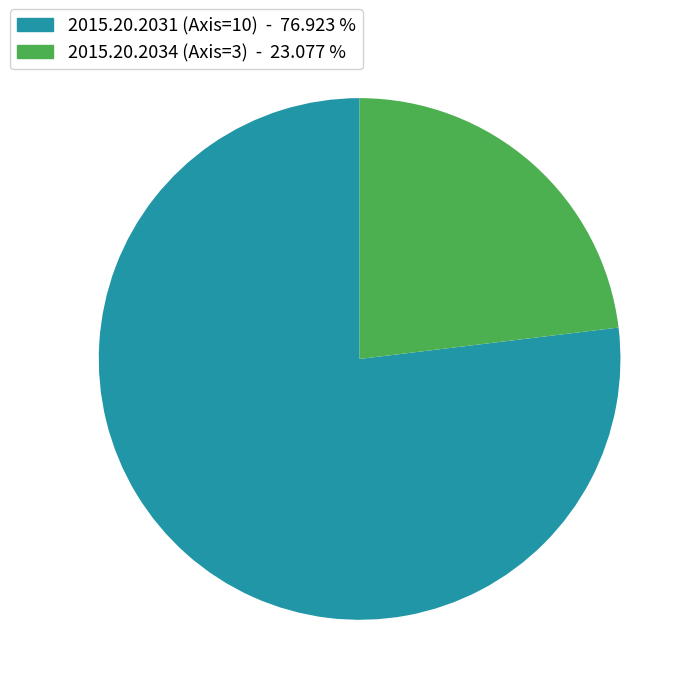

What is the largest slice in the pie chart?

2015.20.2031 (Axis=10)